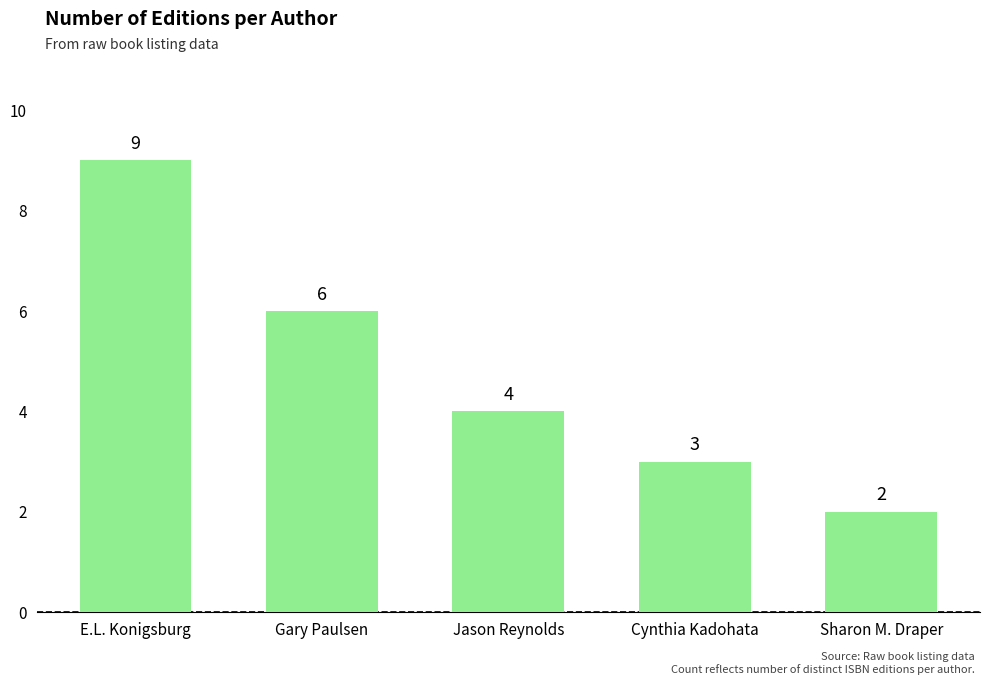

Approximately how many times larger is the value at Cynthia Kadohata compared to Sharon M. Draper?

1.5